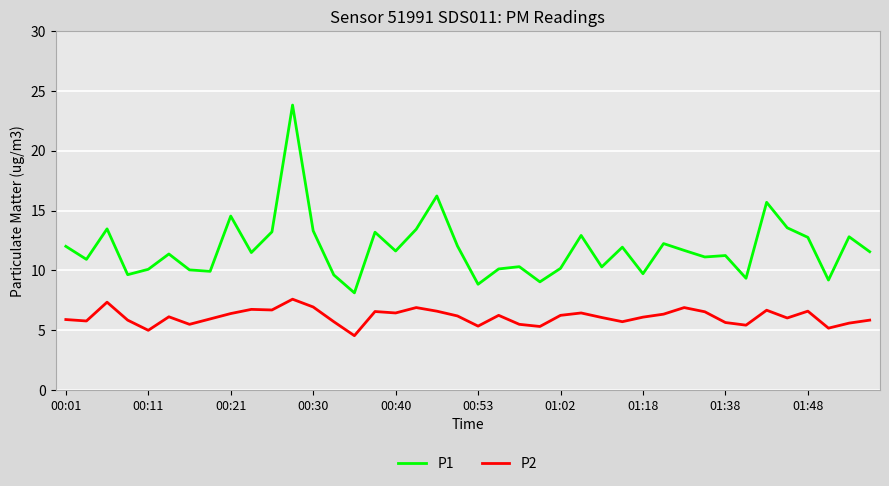

Which series has the largest total across all categories?

P1